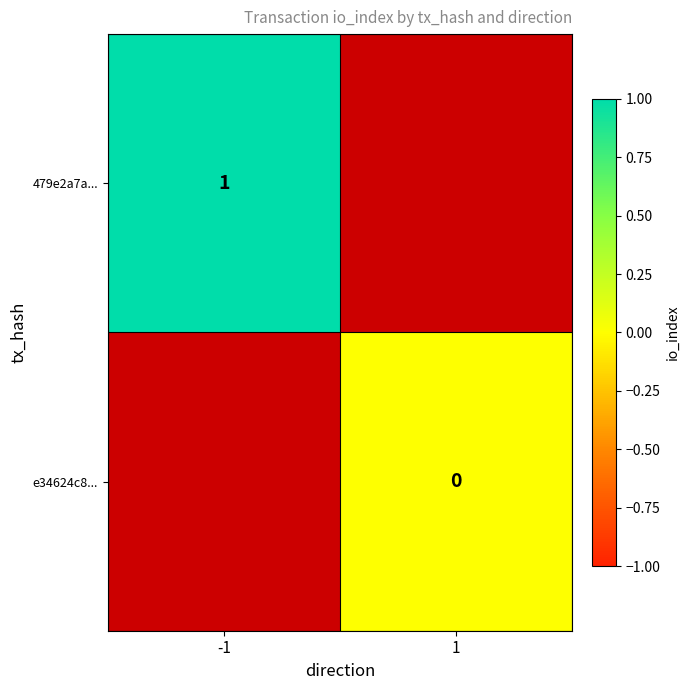

Is it true that 479e2a7a... equals 1 at -1?

True